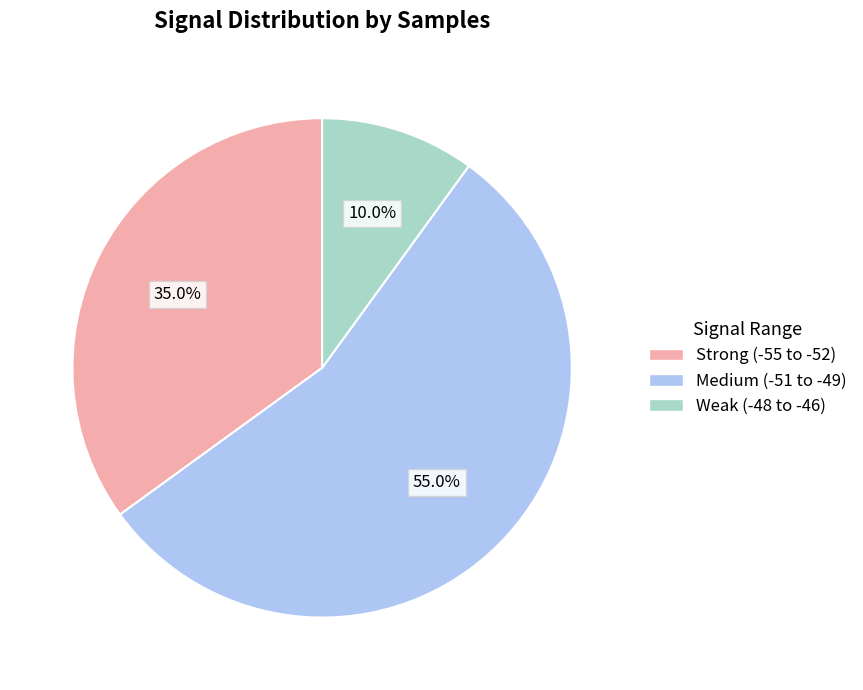

Does any single category account for the majority?

Yes